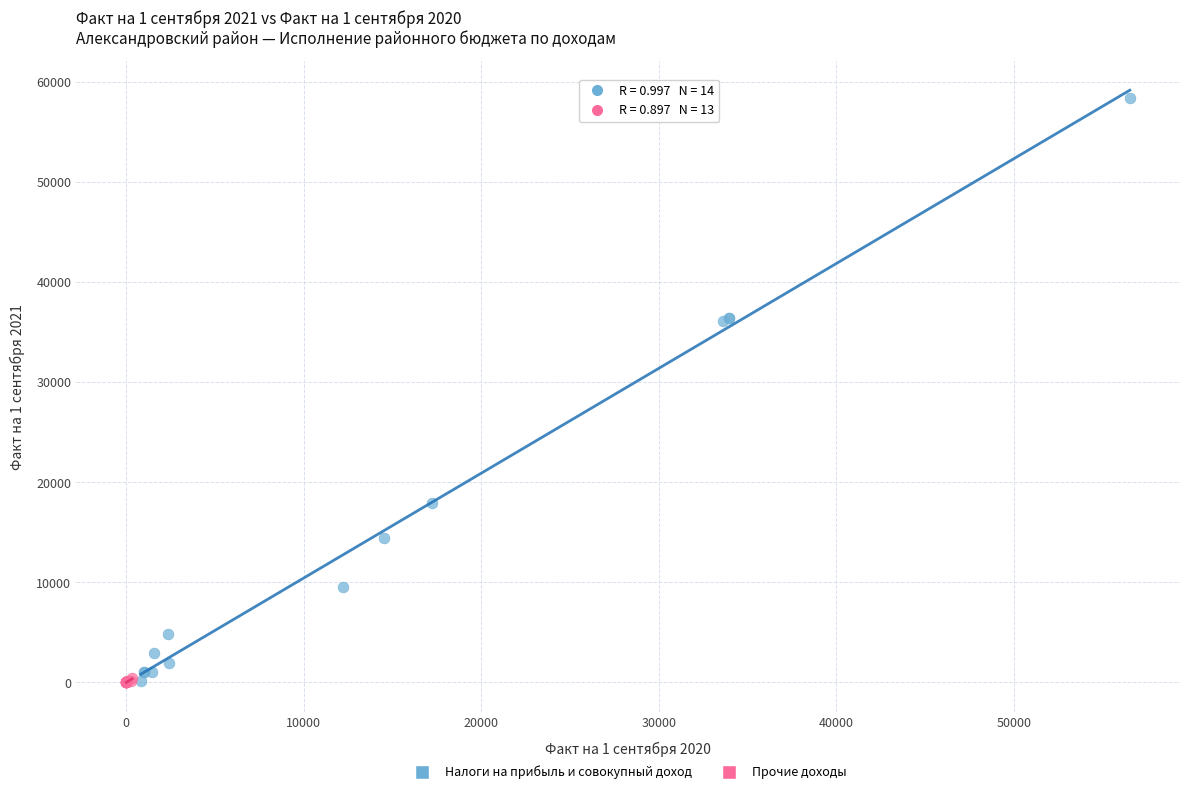

Which series contains the highest Y value?

Налоги на прибыль и совокупный доход